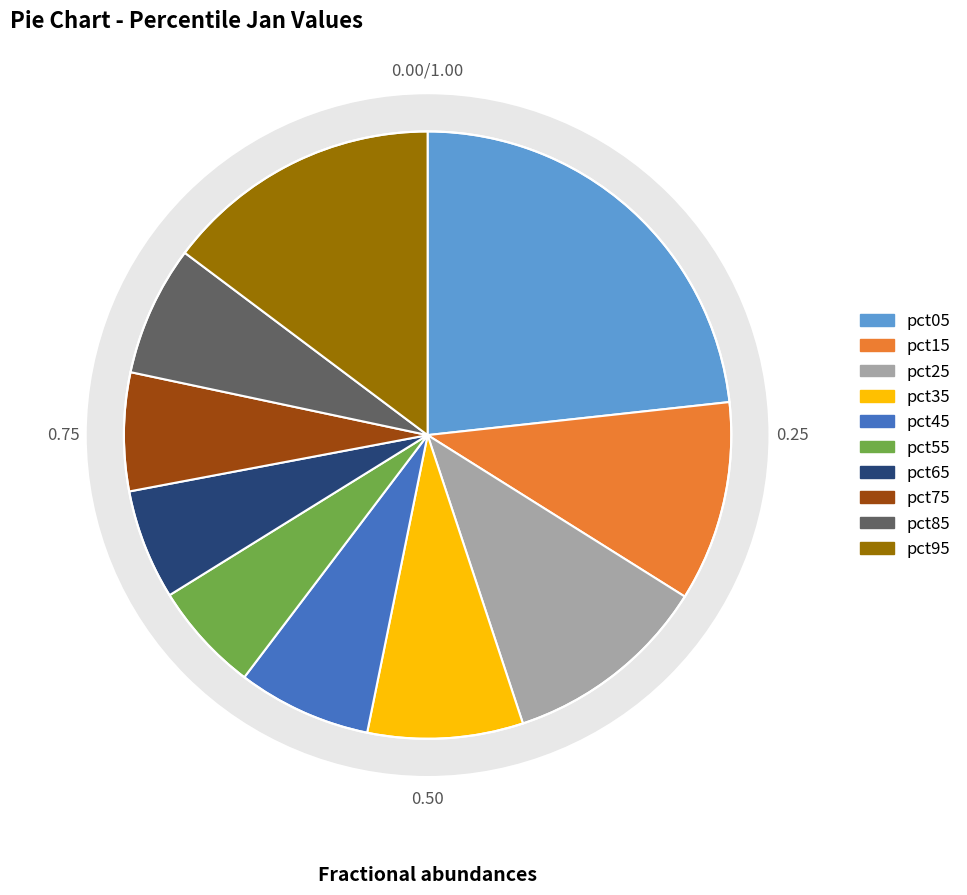

What is the total percentage of pct45 and pct35?

15.4%